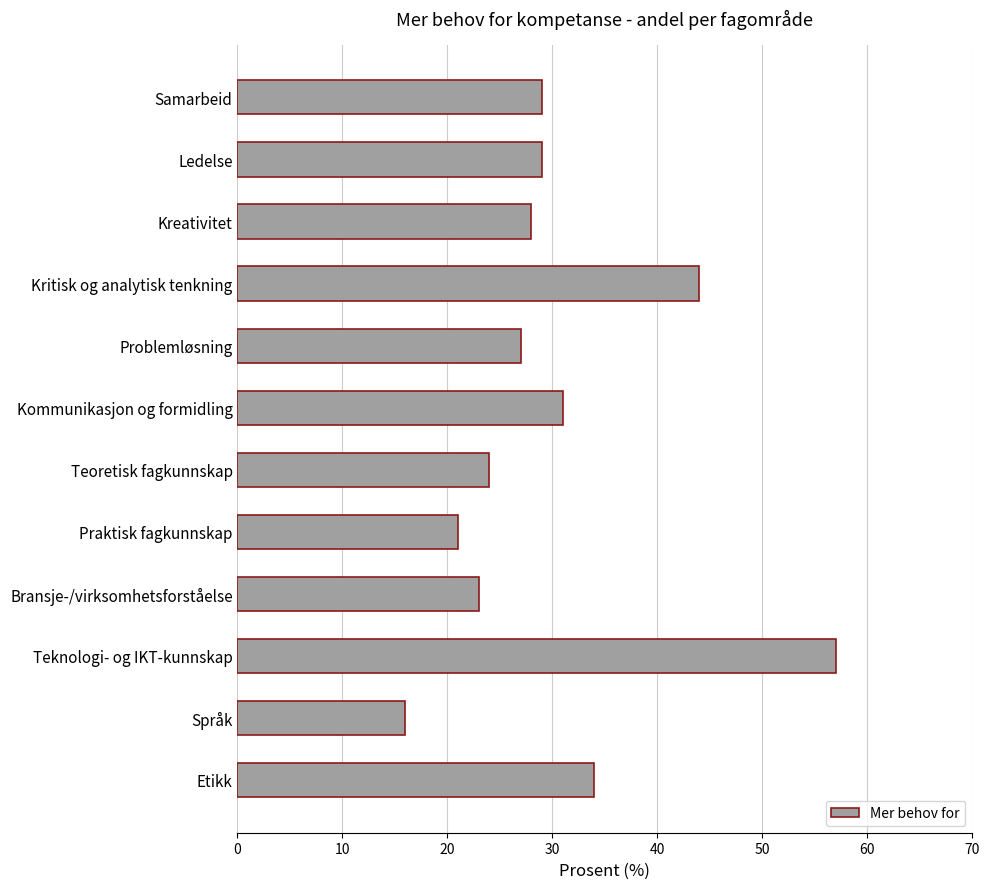

What is the approximate value at Samarbeid, to the nearest 10?

30